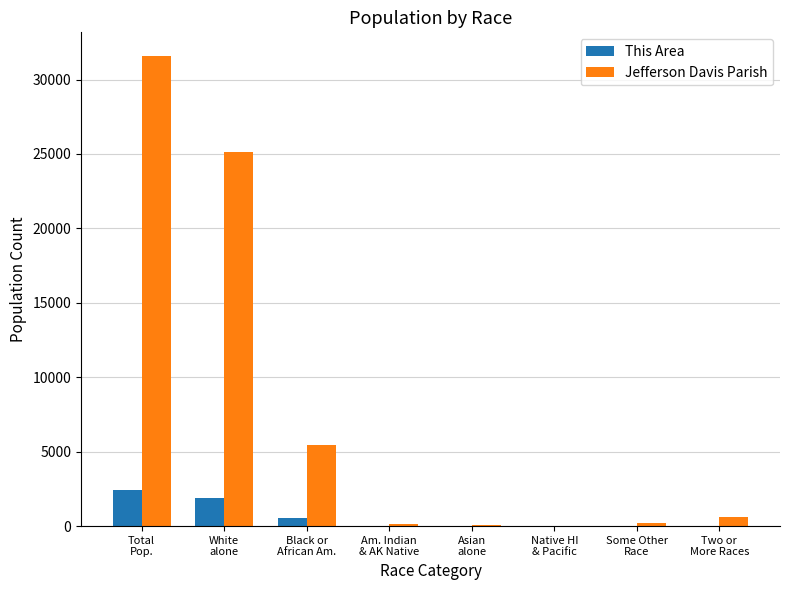

What is the greatest value displayed?

31594